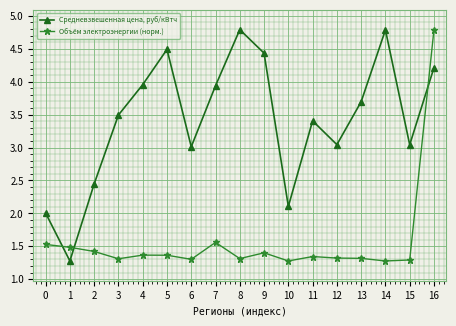

What is the difference between the highest and lowest values at 8?

3.5